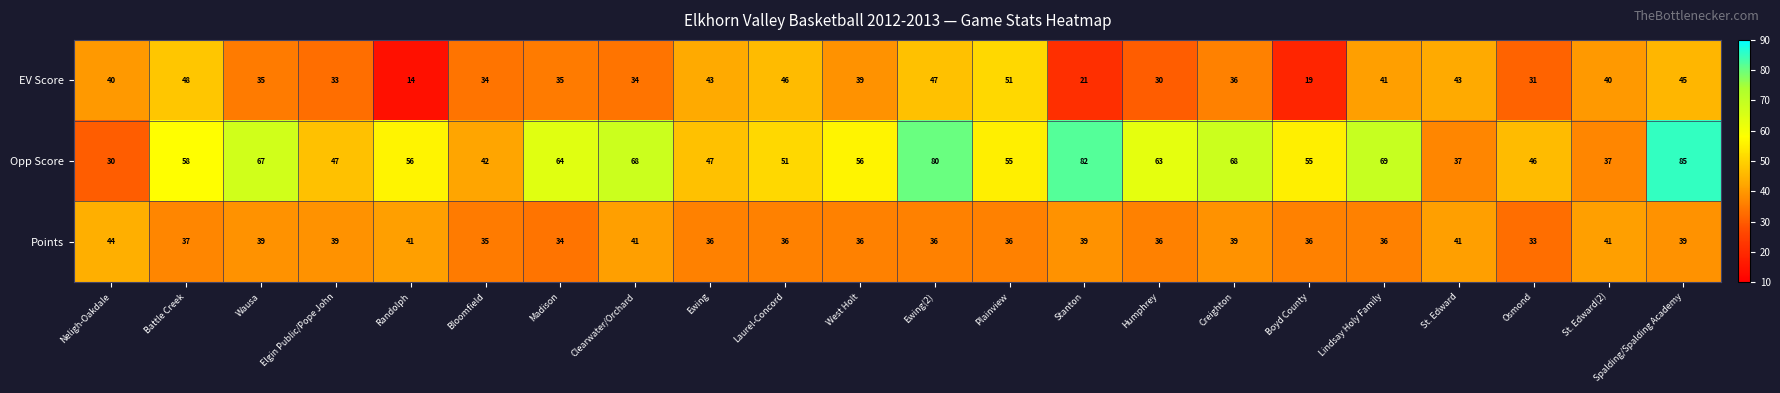

What is the minimum value shown in the chart?

14